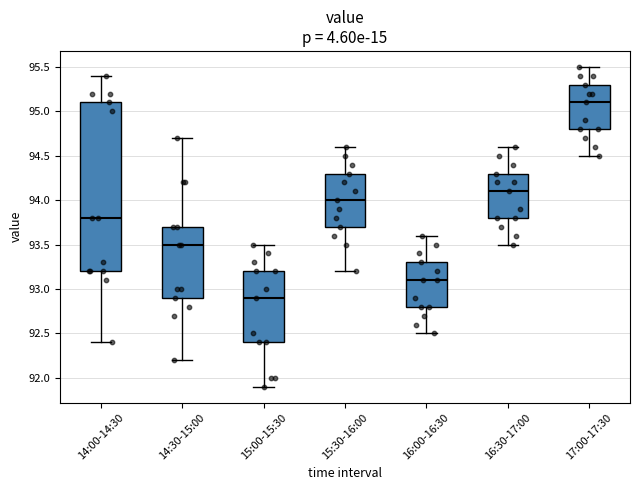

Reading left to right, transcribe this box plot: for each box, give where its median line is, the range the box spans, and where its two whiskers end, as read against the y-axis. The values are not printed on the chart, so give them approximately, as read against the axis.

14:00-14:30: median 93.8, box 93.2 to 95.1, whiskers 92.4 to 95.4
14:30-15:00: median 93.5, box 92.9 to 93.7, whiskers 92.2 to 94.7
15:00-15:30: median 92.9, box 92.4 to 93.2, whiskers 91.9 to 93.5
15:30-16:00: median 94.0, box 93.7 to 94.3, whiskers 93.2 to 94.6
16:00-16:30: median 93.1, box 92.8 to 93.3, whiskers 92.5 to 93.6
16:30-17:00: median 94.1, box 93.8 to 94.3, whiskers 93.5 to 94.6
17:00-17:30: median 95.1, box 94.8 to 95.3, whiskers 94.5 to 95.5